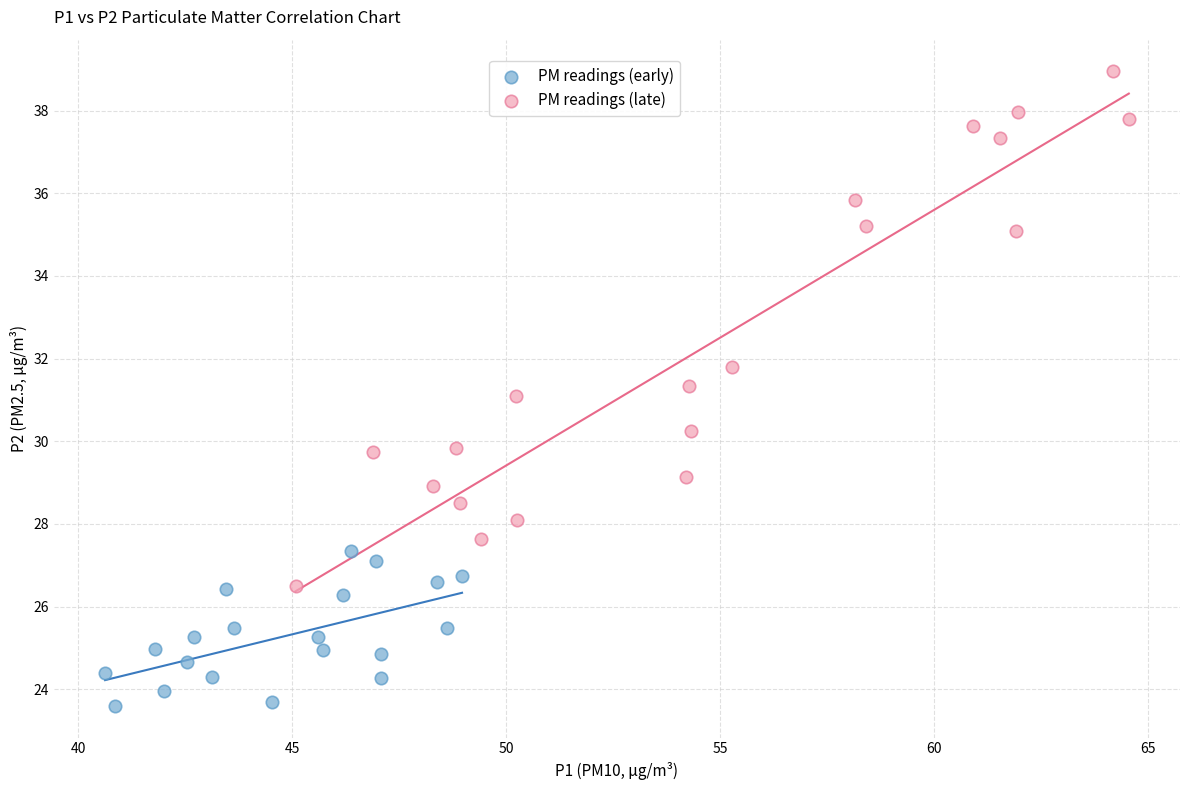

Which series contains the lowest Y value?

PM readings (early)